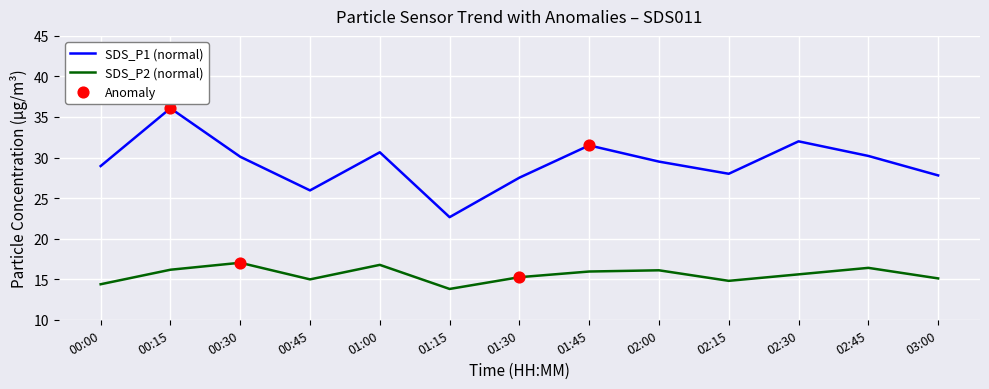

Is the value of SDS_P1 (normal) at 01:45 greater than the value of SDS_P2 (normal) at 00:15?

Yes